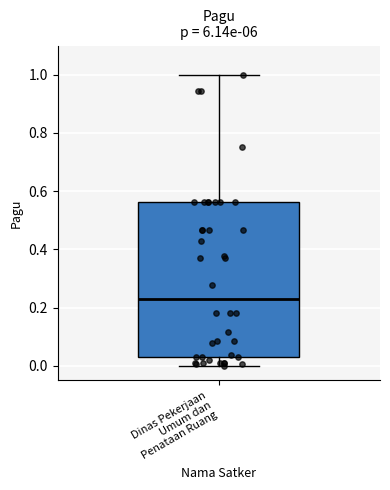

Where does the median line of the box for Dinas Pekerjaan Umum dan Penataan Ruang sit on the y-axis? The values are not printed on the chart, so give them approximately, as read against the axis.

0.22